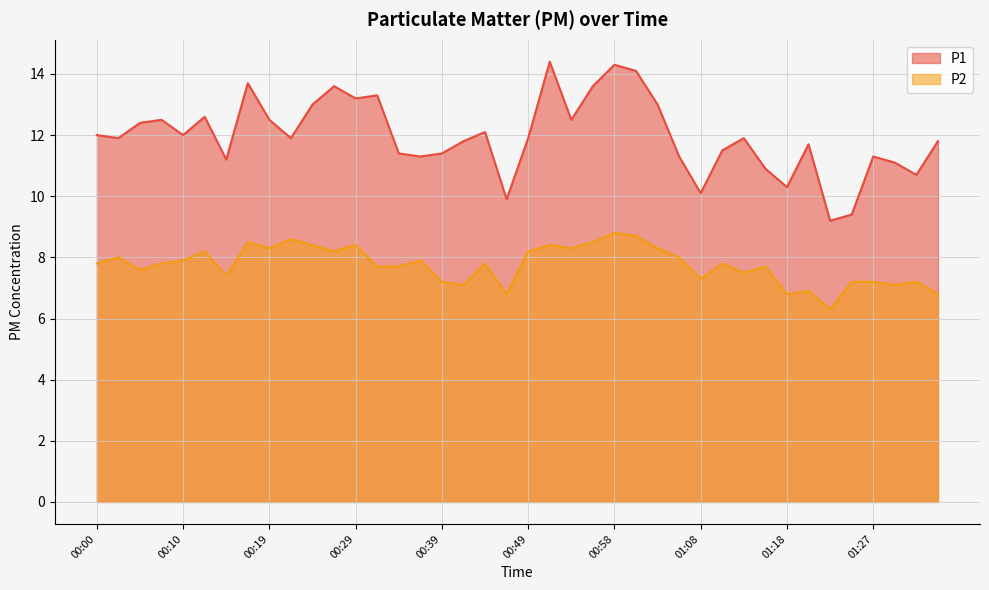

What is the average value of the P2 series?

7.8